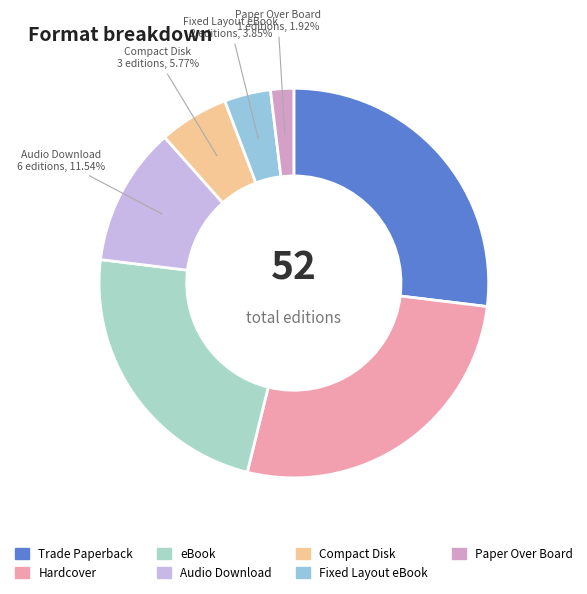

Rank the categories by value from lowest to highest.

Paper Over Board, Fixed Layout eBook, Compact Disk, Audio Download, eBook, Trade Paperback, Hardcover